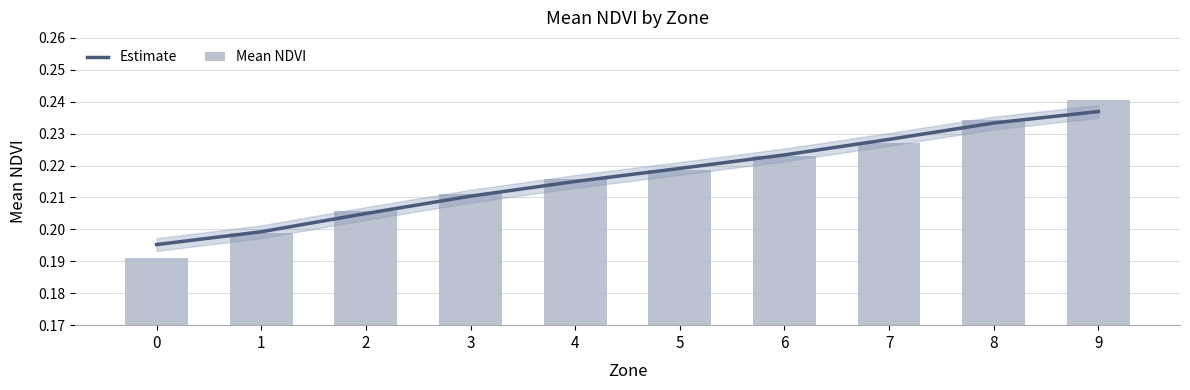

What are all the series names shown in the legend?

Estimate, Mean NDVI